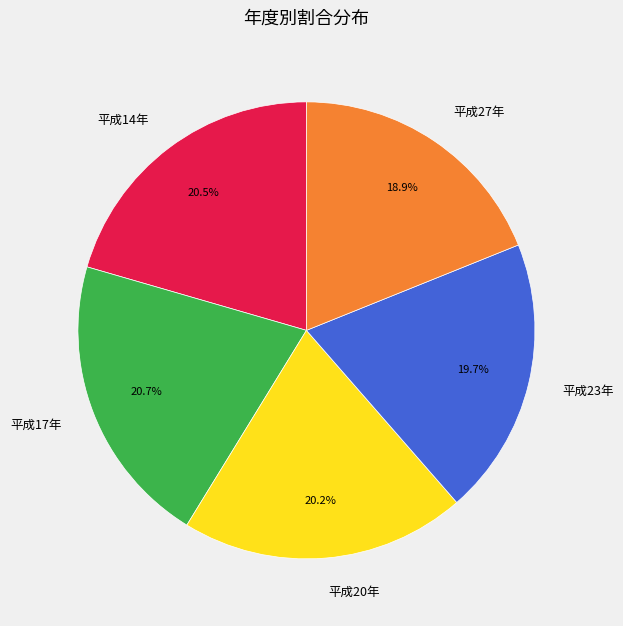

What is the smallest slice in the pie chart?

平成27年